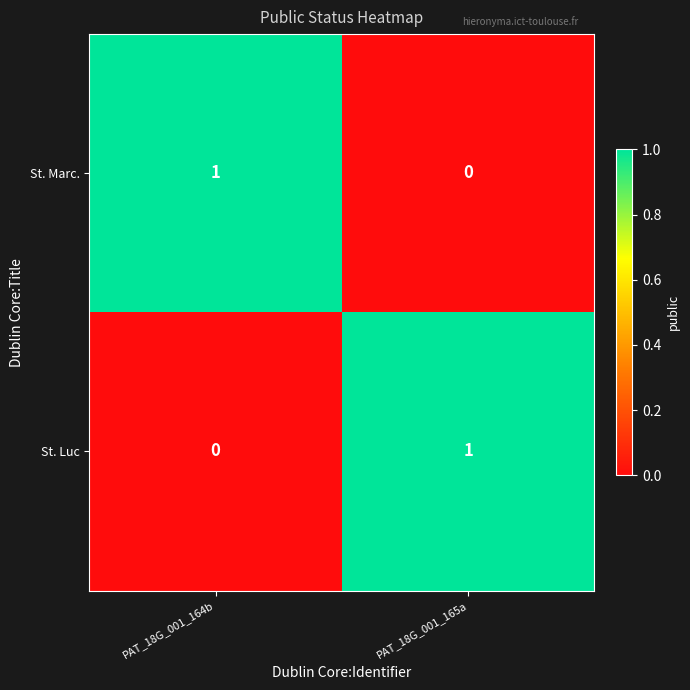

Which category has the lowest value in the St. Marc. series?

PAT_18G_001_165a